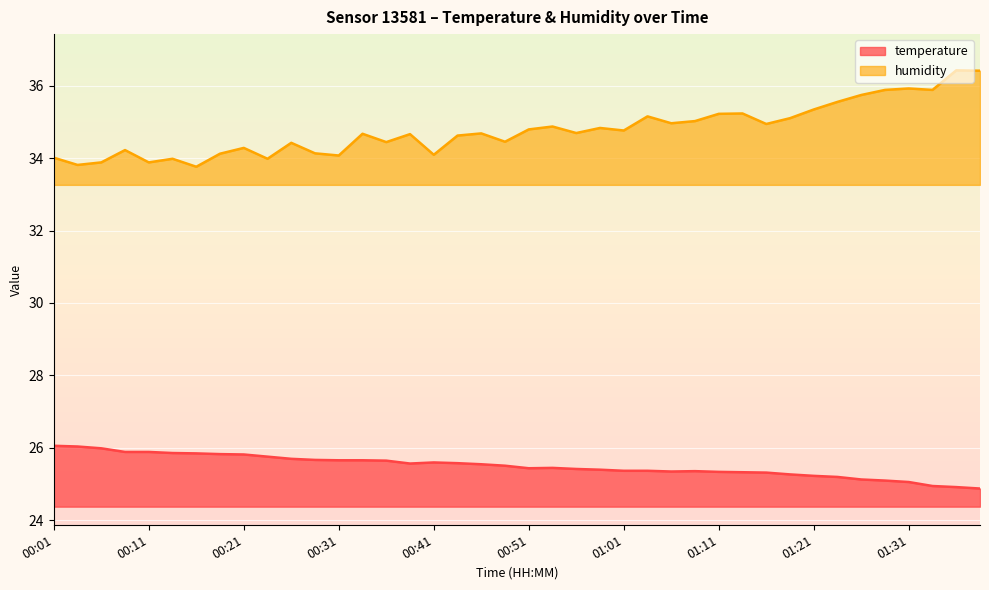

True or false: humidity and temperature cross at least once.

False